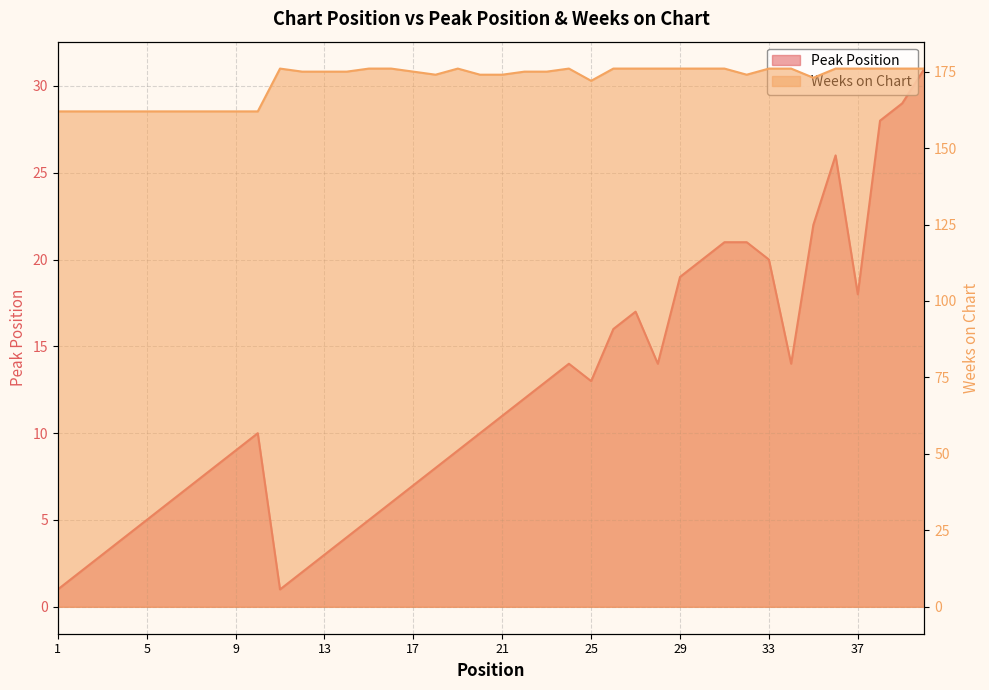

At 1, list the series in order from smallest to largest.

Peak Position, Weeks on Chart